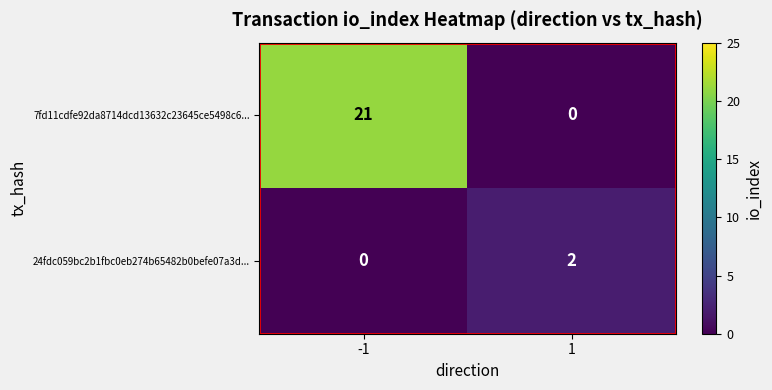

What is the spread (max minus min) of values at -1?

21